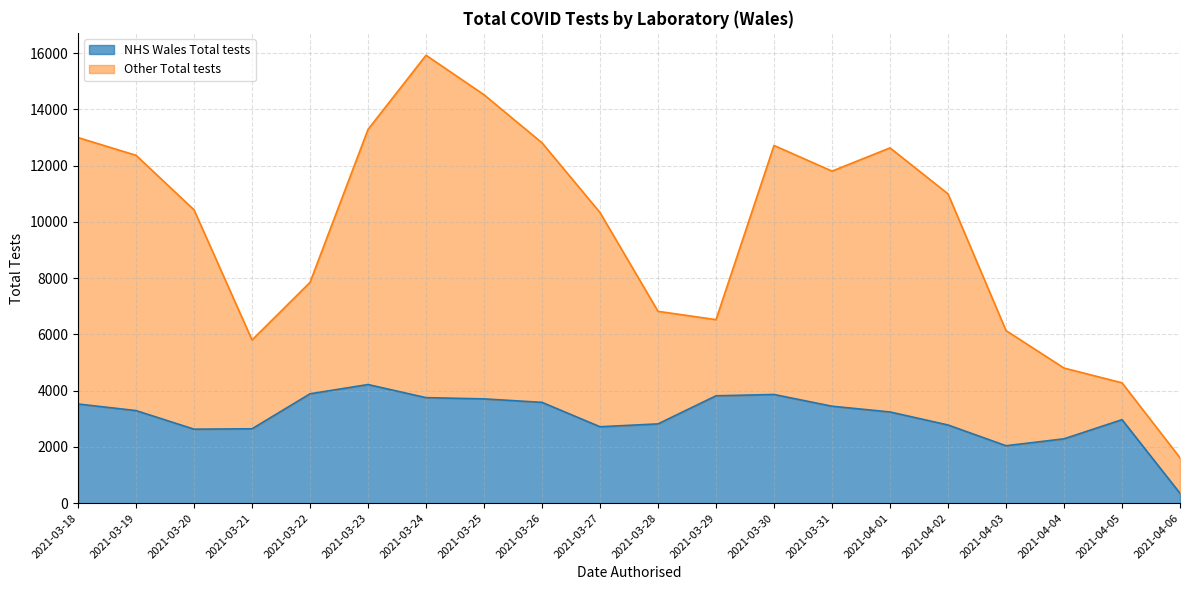

At which category is the sum across all series the highest?

2021-03-24